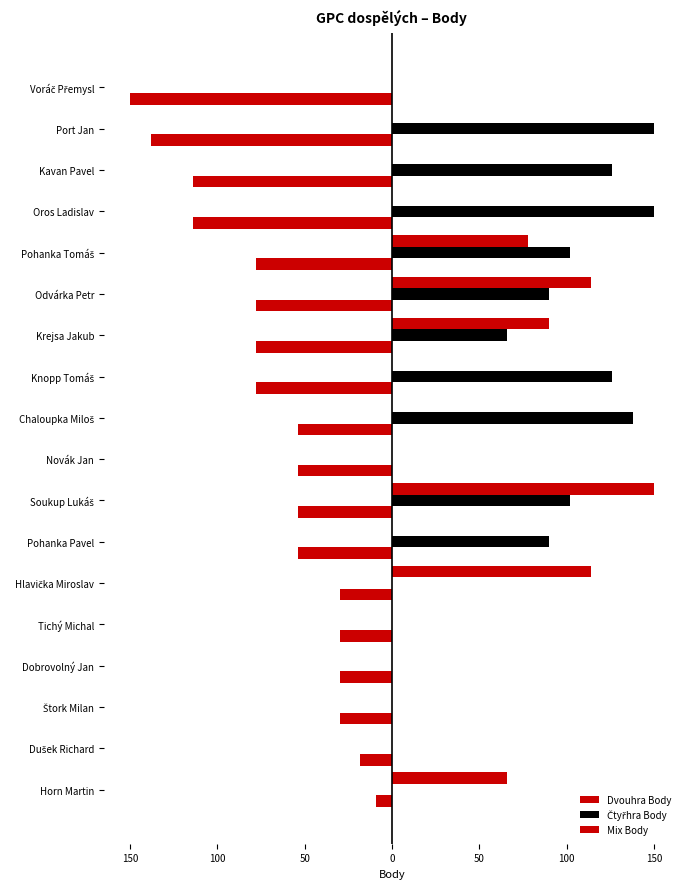

How many distinct data groups are displayed?

3